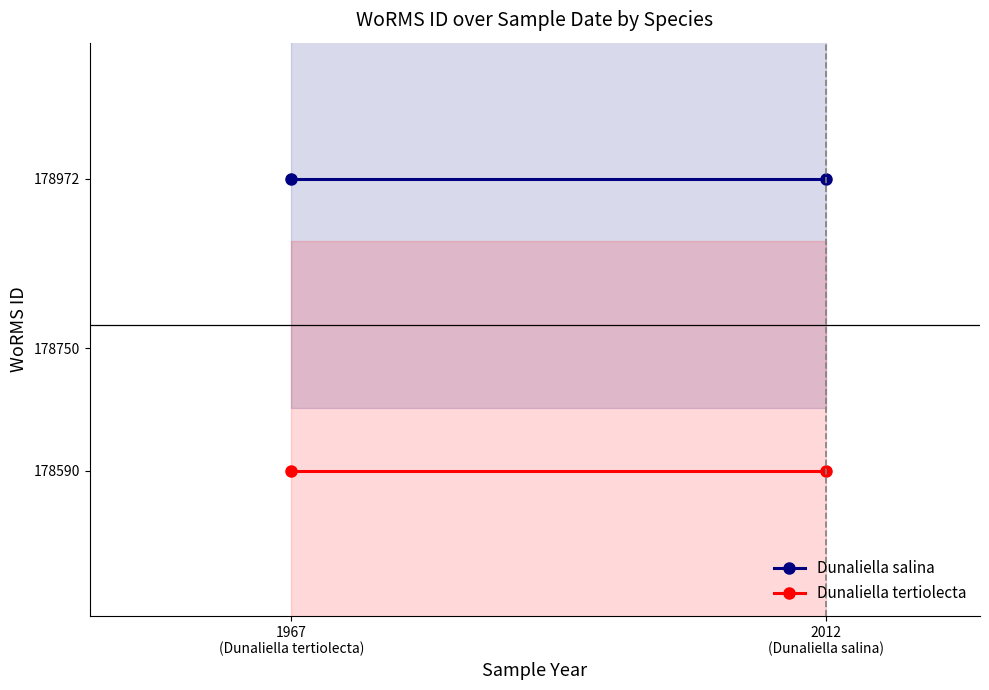

List the series in order of their overall mean, highest first.

Dunaliella salina, Dunaliella tertiolecta